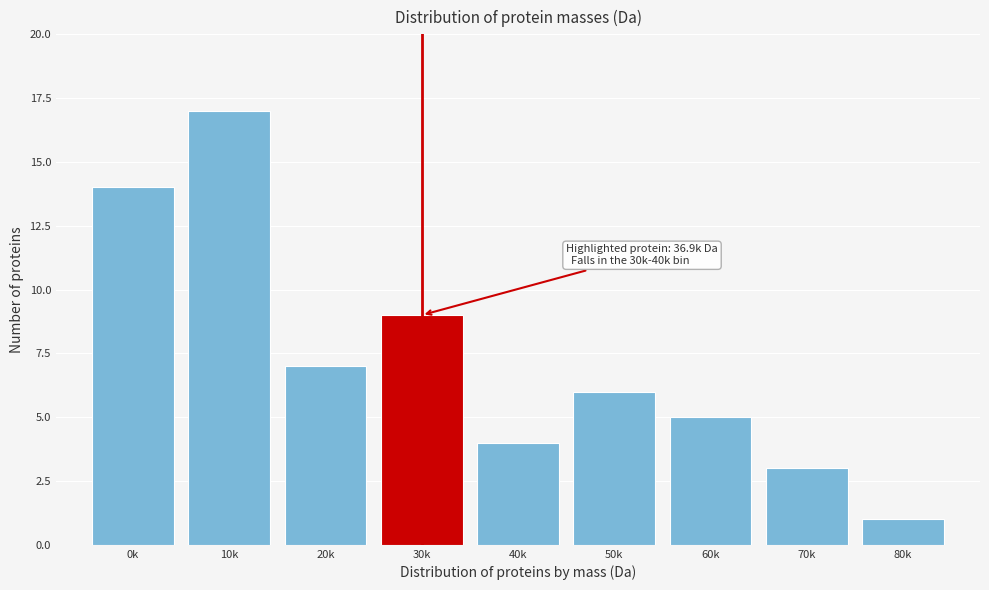

Reading right to left, transcribe all the data shown in this chart.

80k=1	70k=3	60k=5	50k=6	40k=4	30k=9	20k=7	10k=17	0k=14